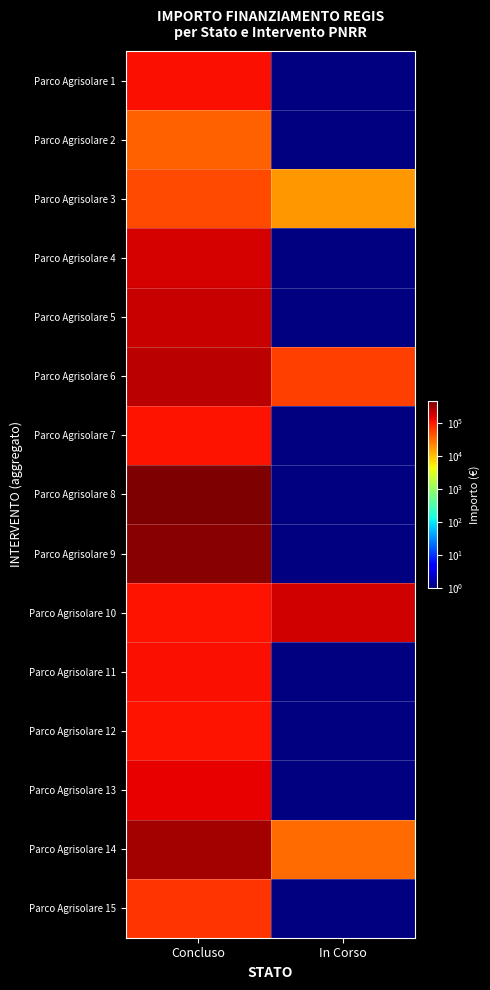

How many categories are shown in the chart?

2